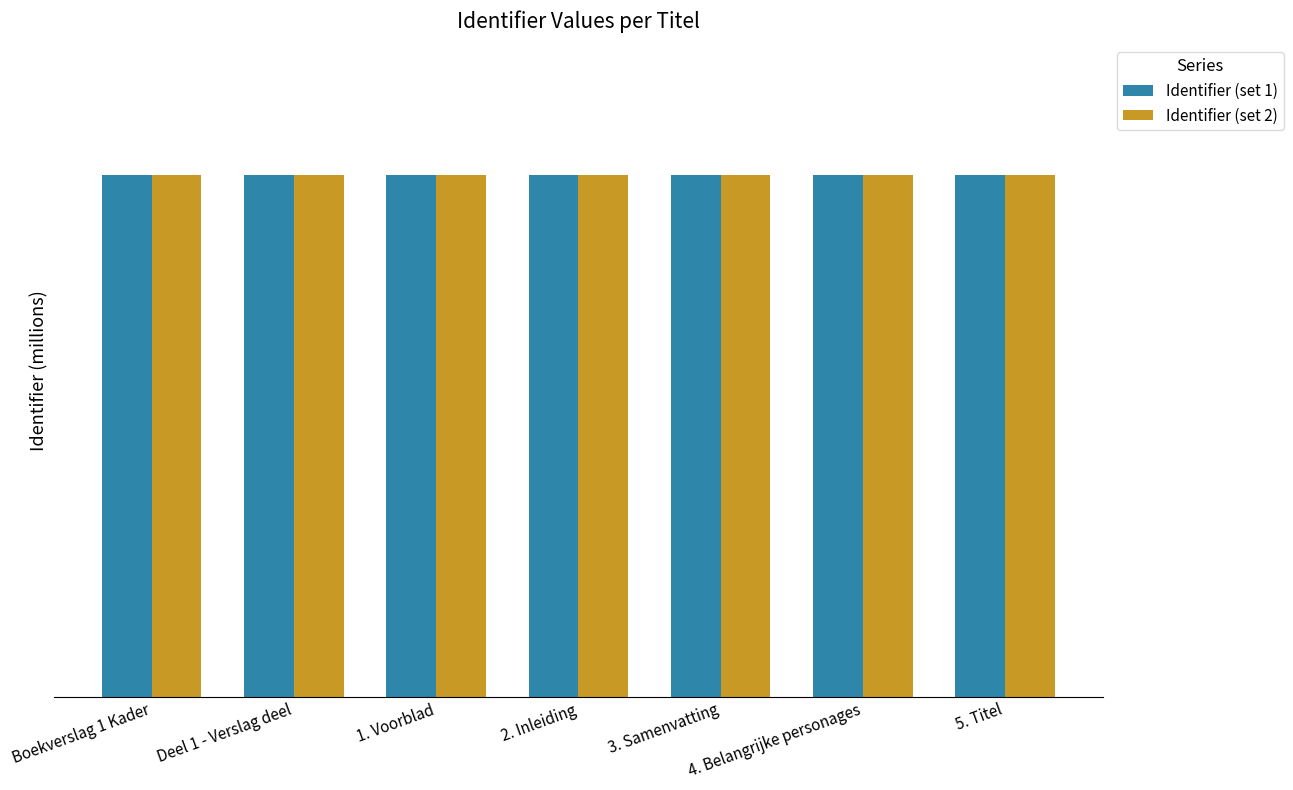

Which series has the widest spread of values?

Identifier (set 1)